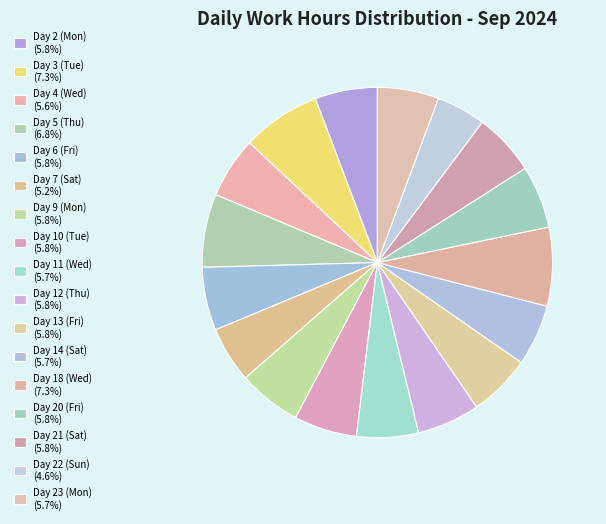

What is the largest slice in the pie chart?

Day 3 (Tue)